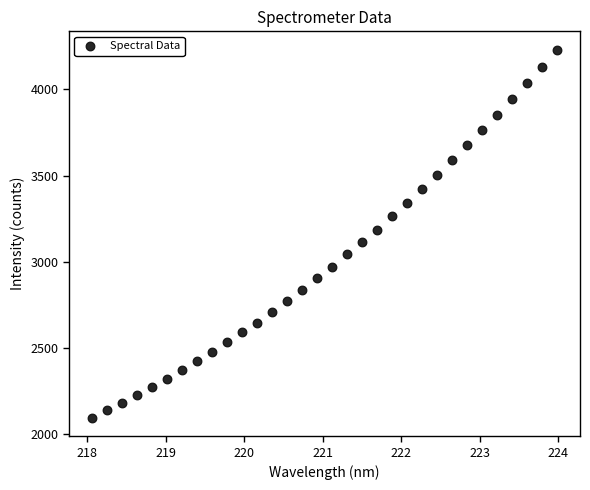

What is the range of Y values (max minus min)?

2133.2